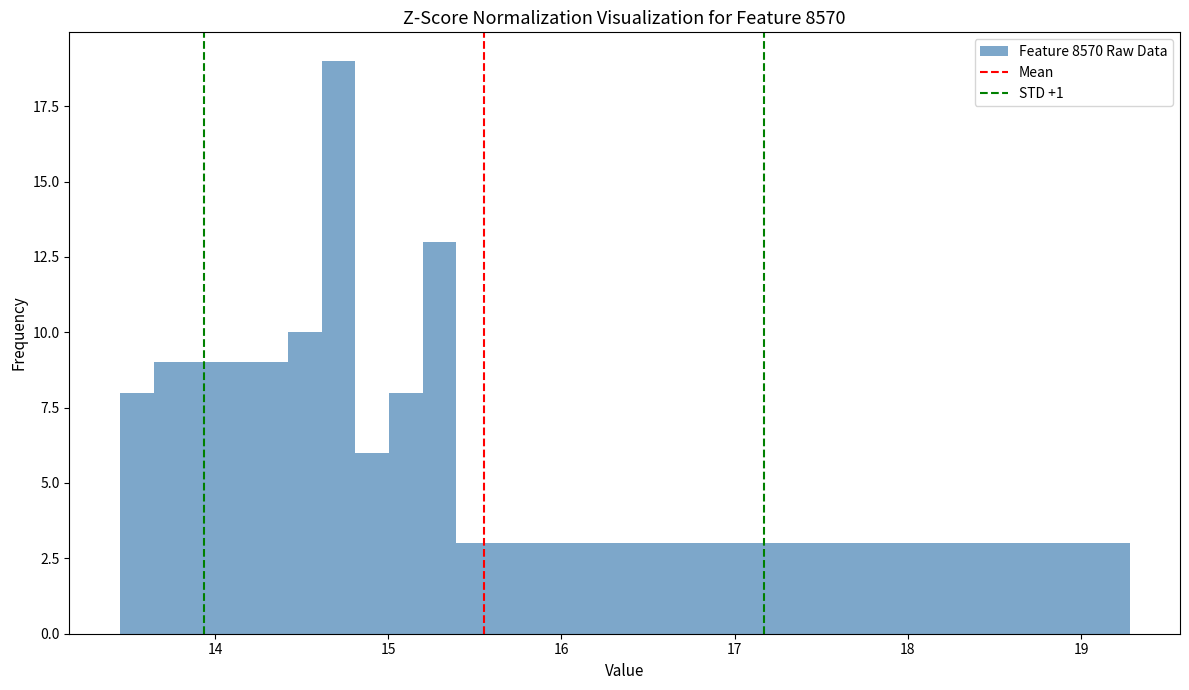

Around what value on the x-axis is the tallest bar? Give the approximate position of its centre, as read against the axis.

14.7